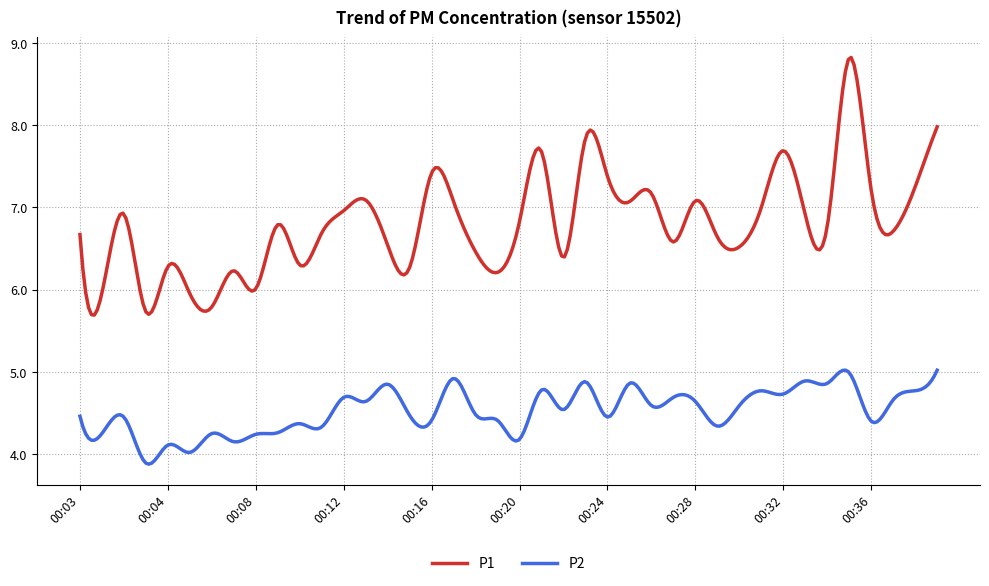

True or false: P1 and P2 intersect in this chart.

False